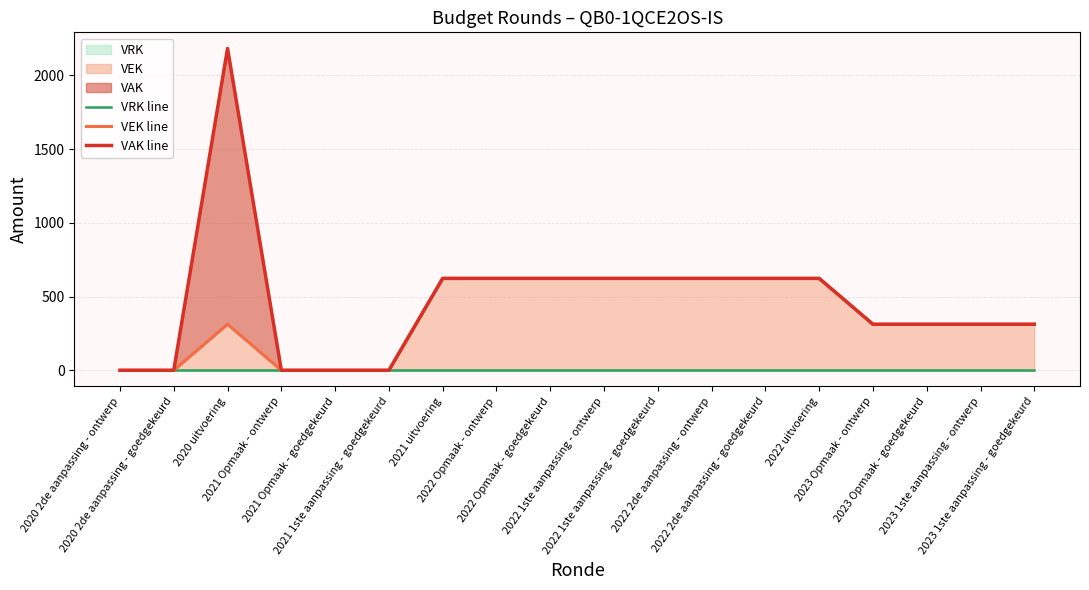

What is the difference between the second highest and minimum values in the VEK line series?

623